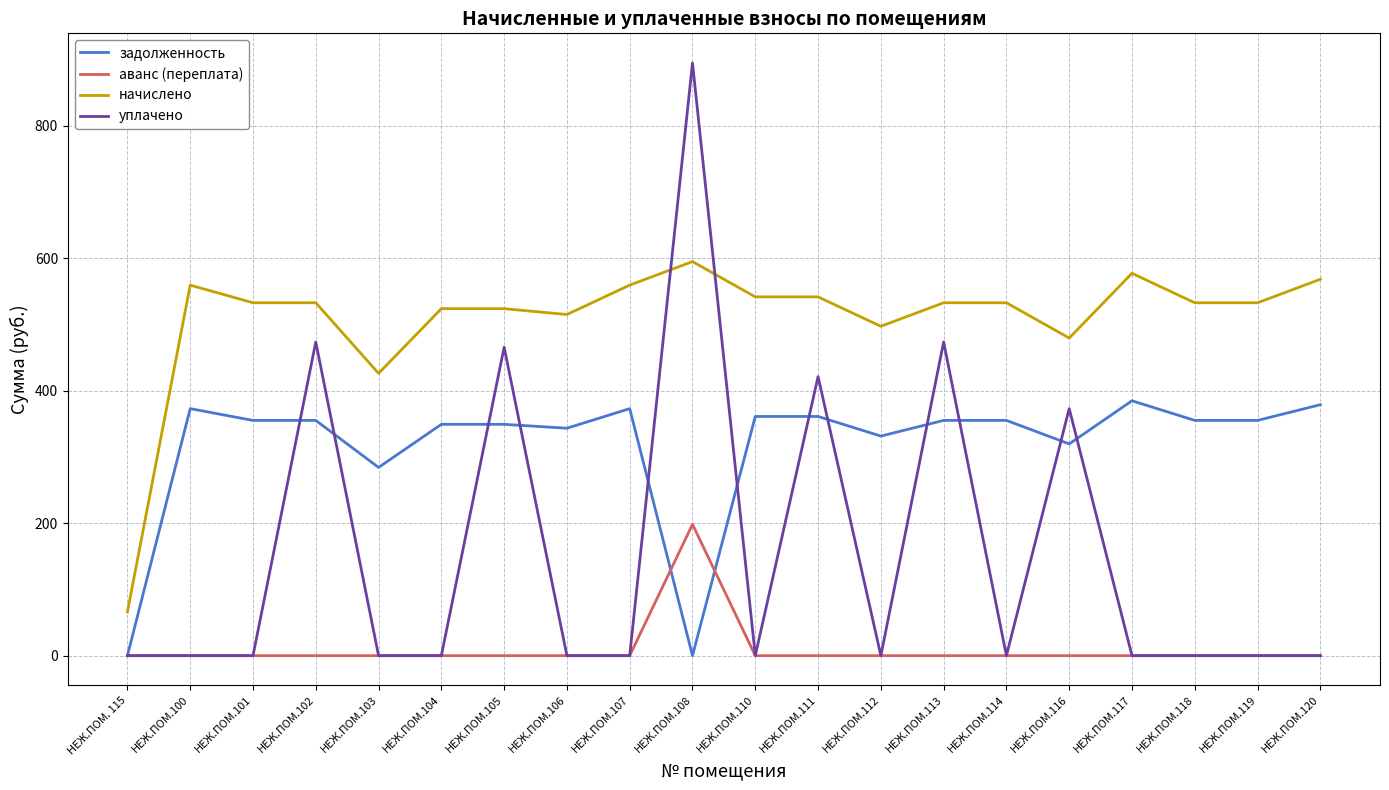

What value does the задолженность series have at НЕЖ.ПОМ.112?

331.6